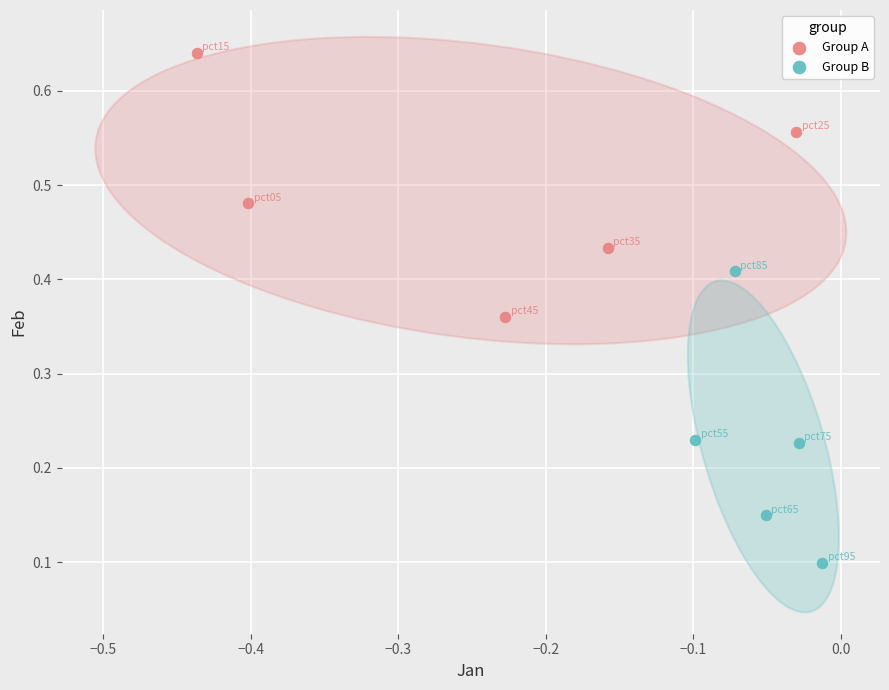

Which series contains the highest Y value?

Group A